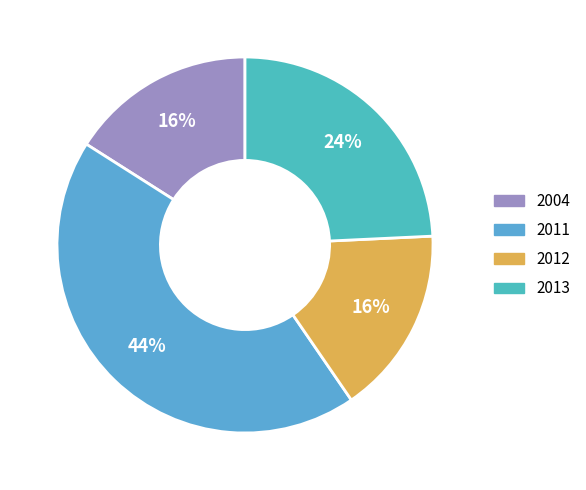

To the nearest percent, what portion does 2011 represent?

44%